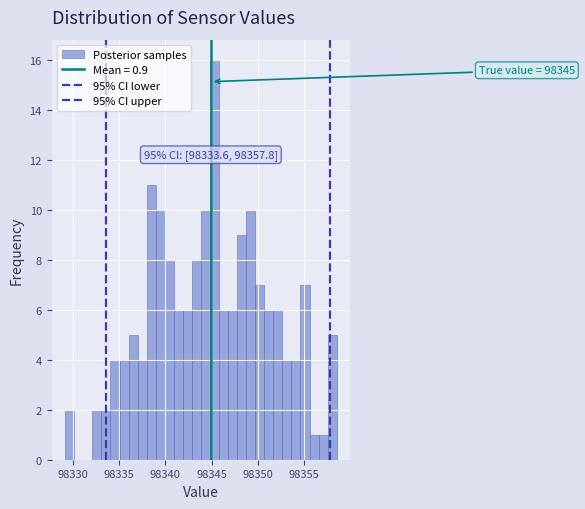

Around what value on the x-axis is the tallest bar? Give the approximate position of its centre, as read against the axis.

98345.5